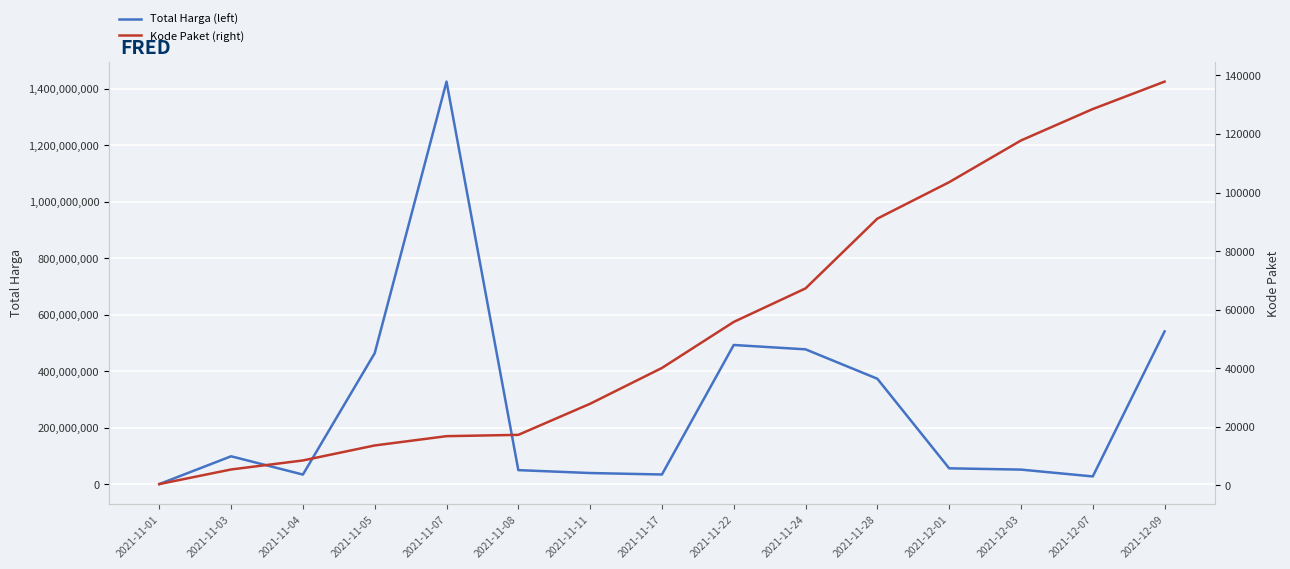

List the series in order of their peak value, lowest first.

Kode Paket (right), Total Harga (left)